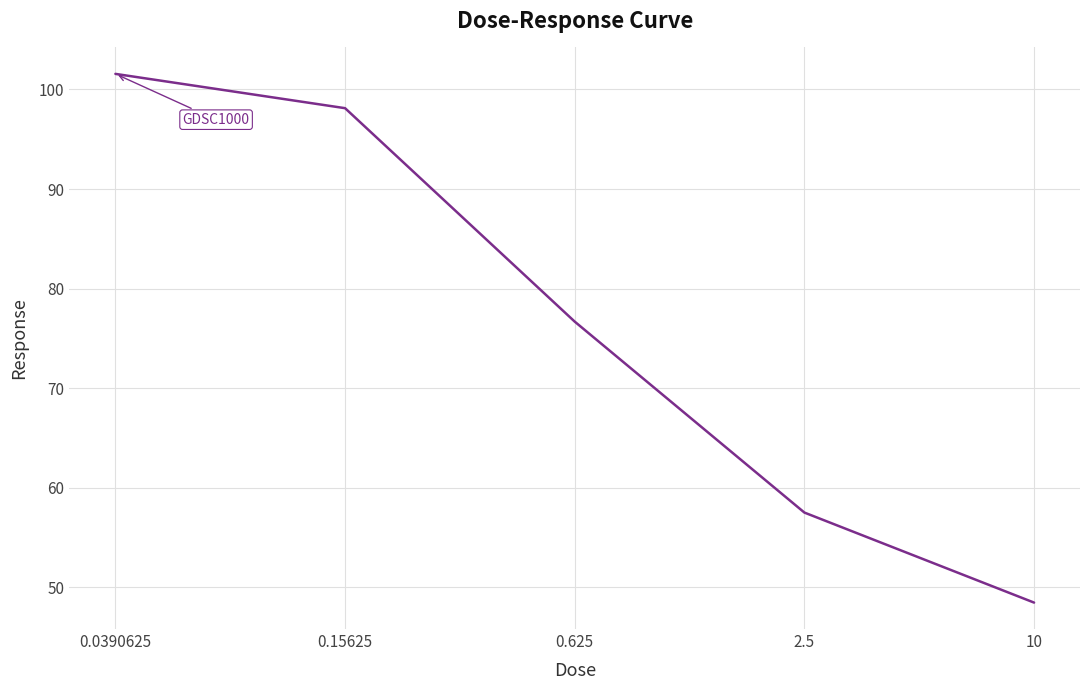

How many lines are shown in the chart?

1